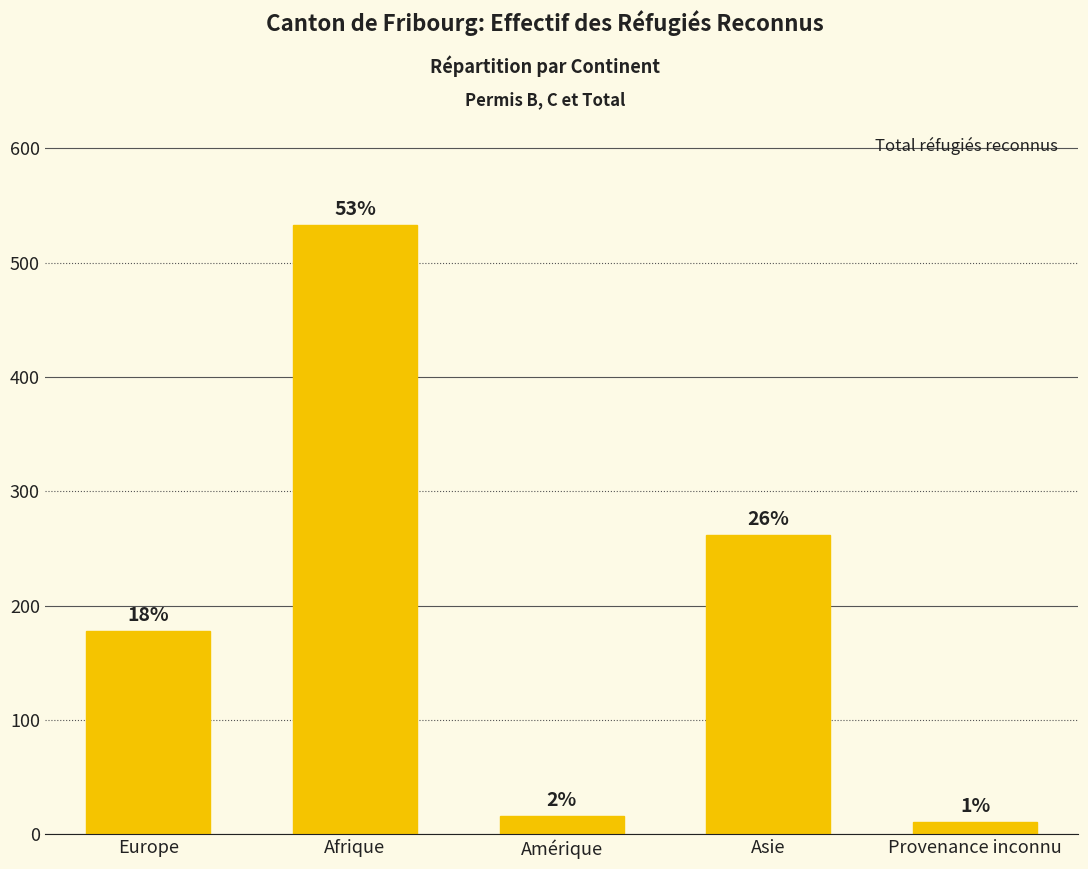

Which label corresponds to the smallest value in the chart?

Provenance inconnu